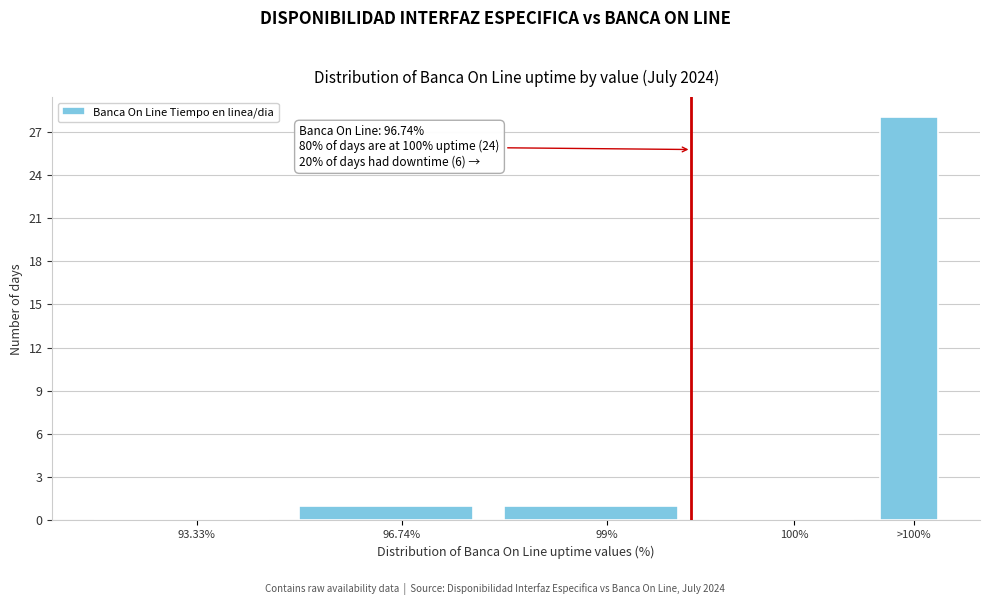

Reading left to right, transcribe all the data shown in this chart.

93.33%=0	96.74%=1	99%=1	100%=0	>100%=28